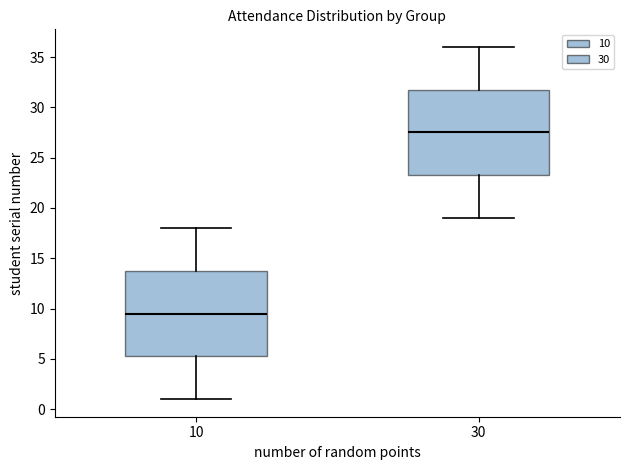

Which box has the lowest median line?

10